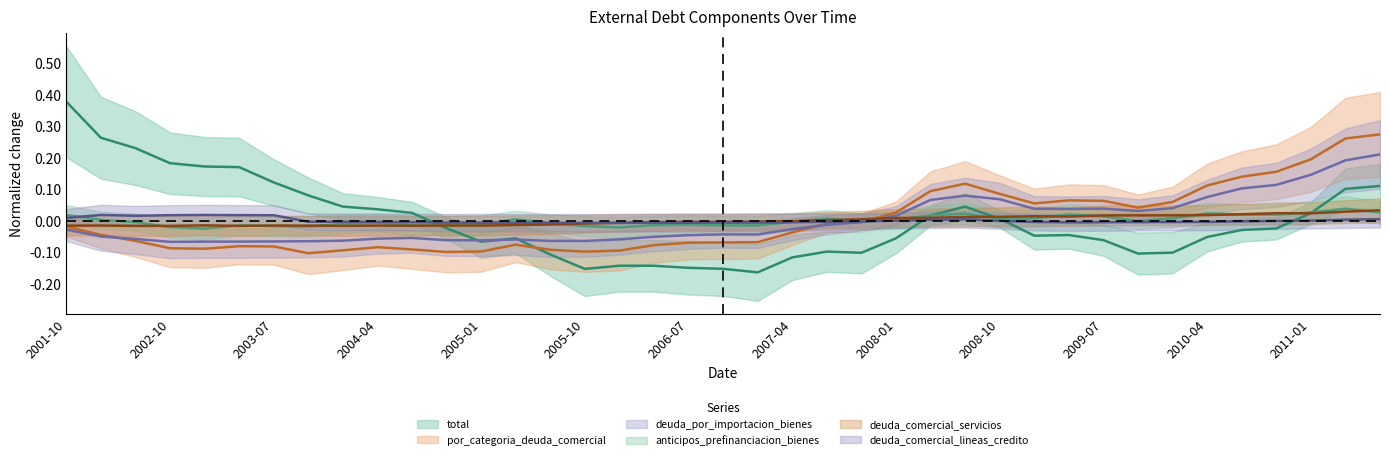

At which category is the sum across all series the highest?

2011-07-01